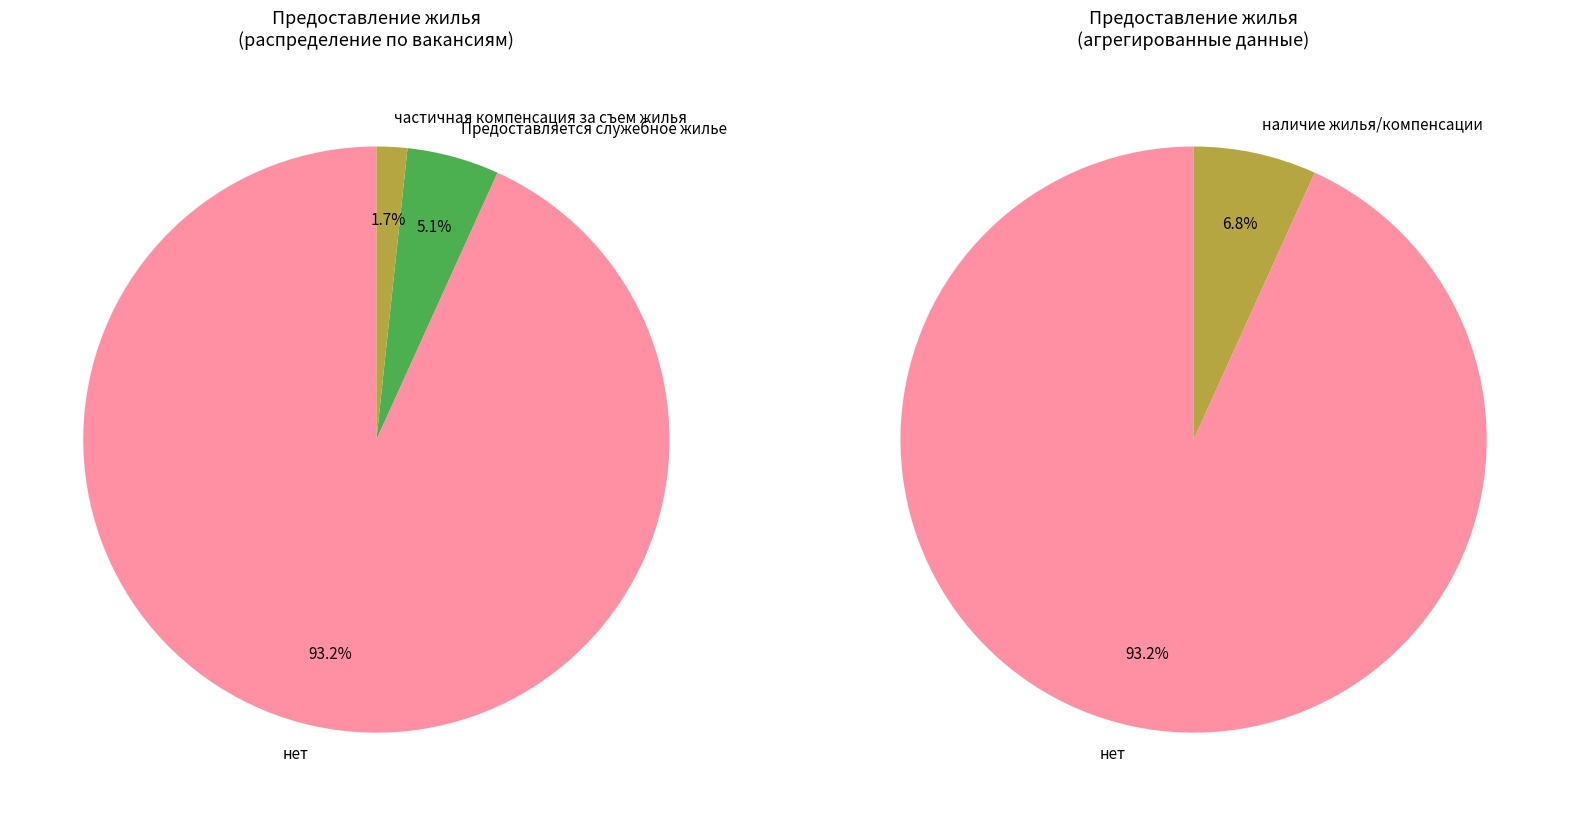

The частичная компенсация за съем жилья slice represents 14% of the pie. True or false?

False